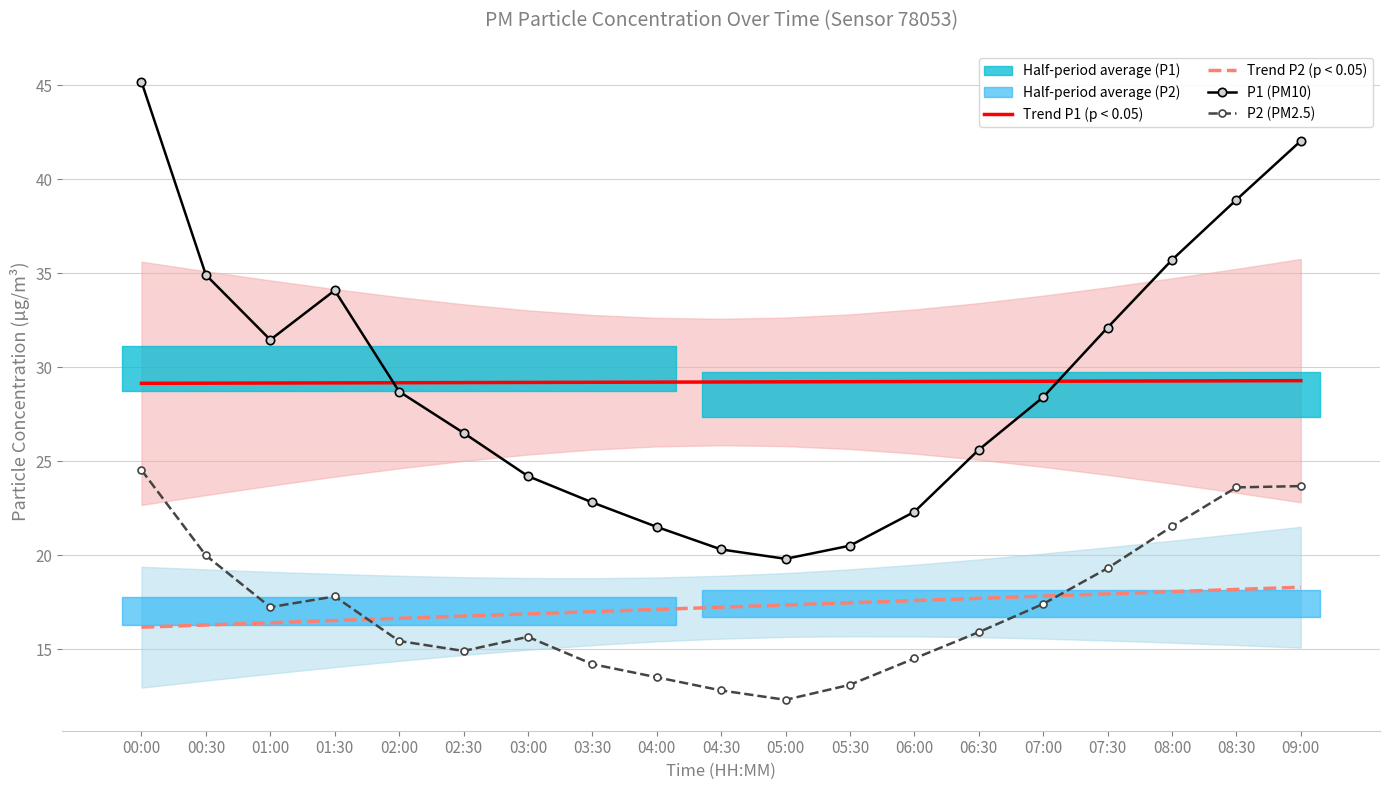

What is the total value across all series at 02:00?

89.9